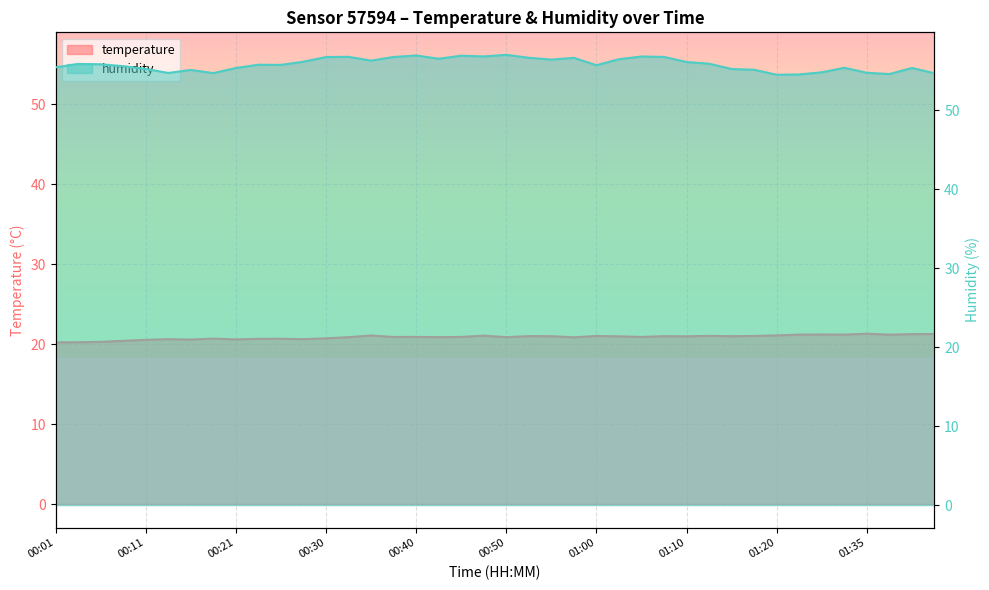

At which category does humidity reach its first local valley?

00:13